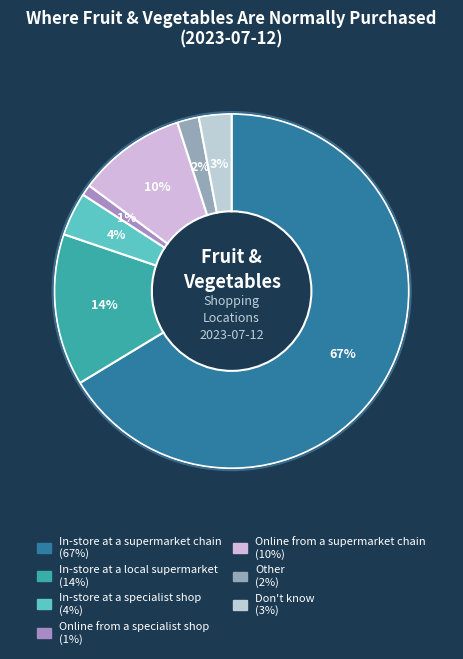

To the nearest percent, what portion does In-store at a specialist shop represent?

4%